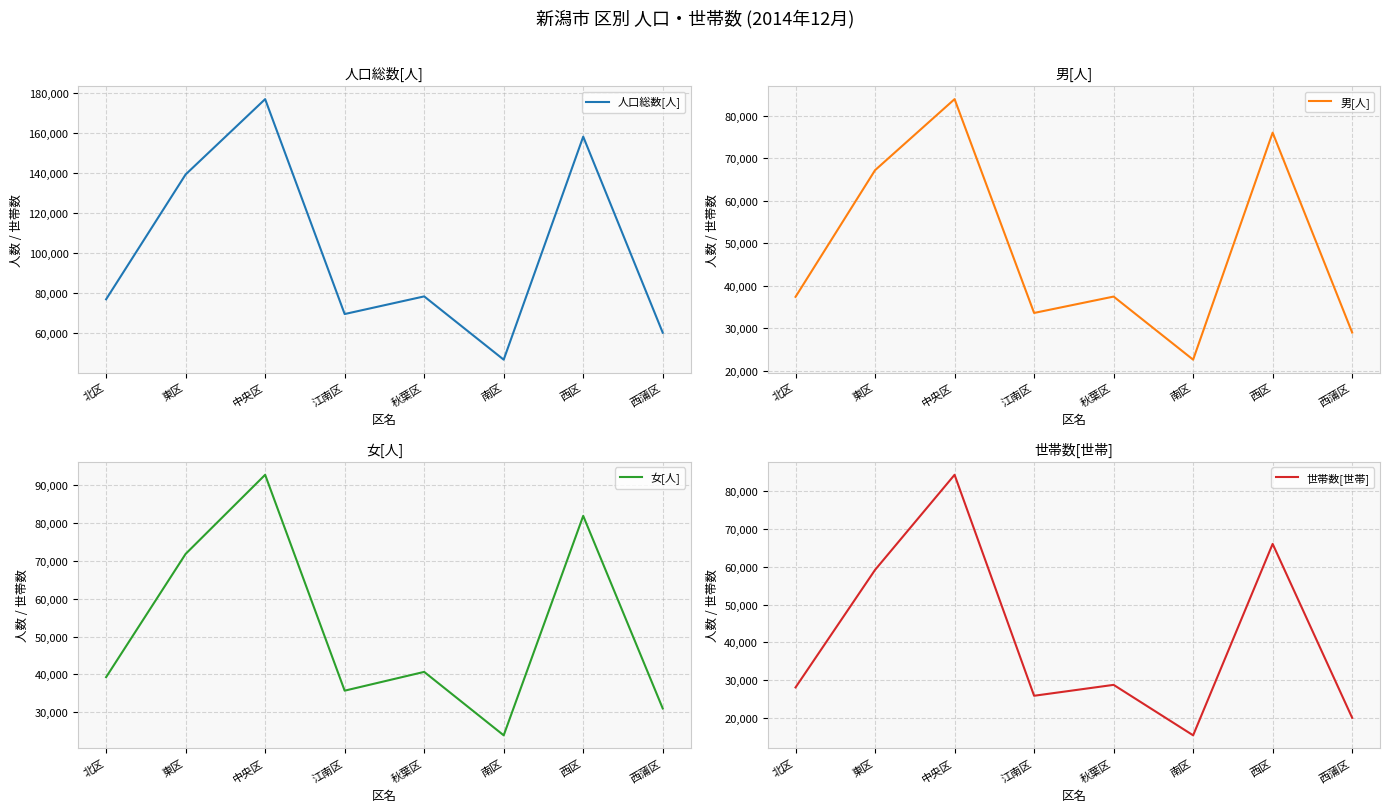

The 人口総数[人] series shows 78125 at 秋葉区. True or false?

True